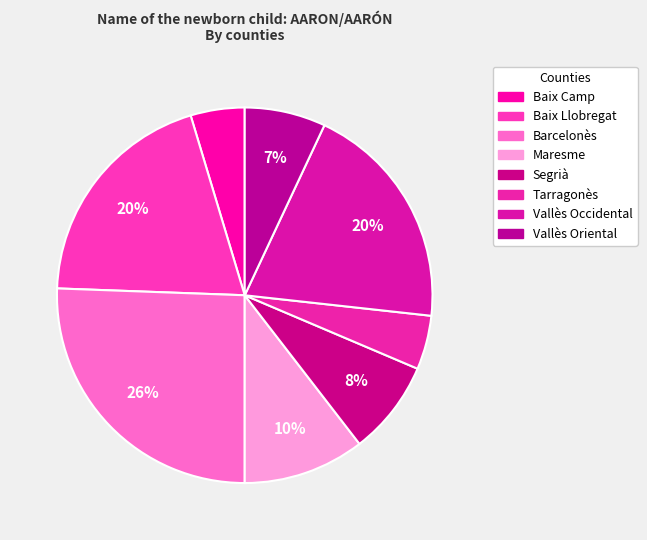

What percentage is the Baix Camp slice, to the nearest percent?

5%